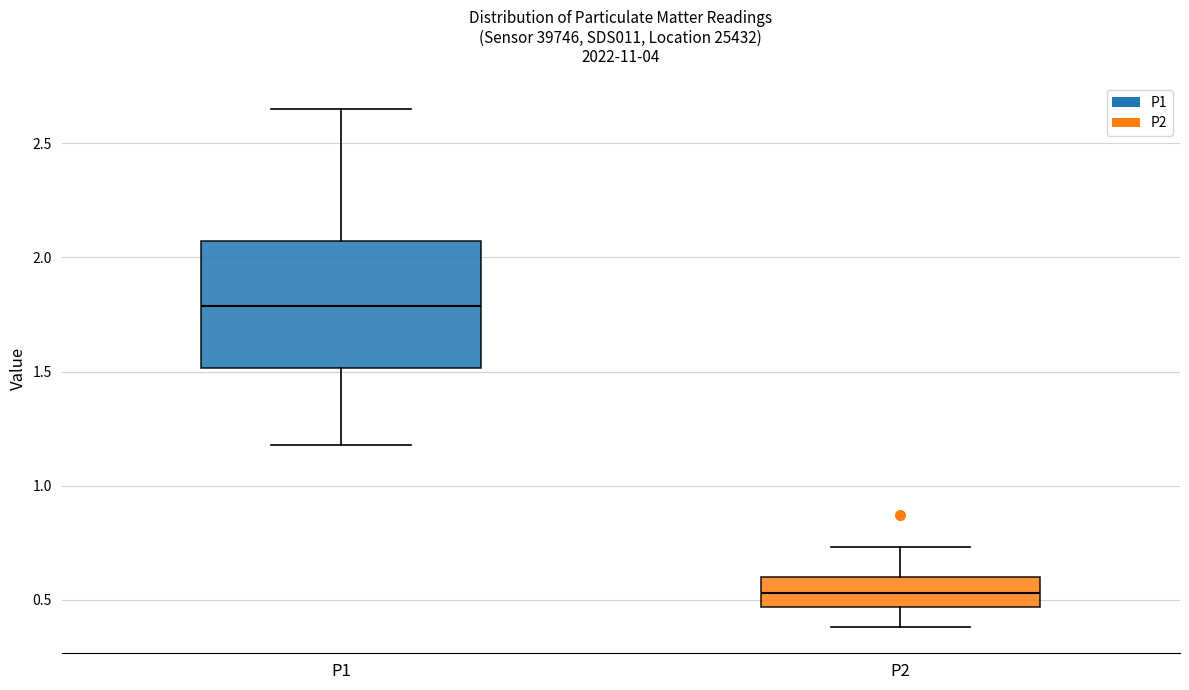

Reading left to right, transcribe this box plot: for each box, give where its median line is, the range the box spans, and where its two whiskers end, as read against the y-axis. The values are not printed on the chart, so give them approximately, as read against the axis.

P1: median 1.80, box 1.50 to 2.05, whiskers 1.20 to 2.65
P2: median 0.55, box 0.45 to 0.60, whiskers 0.40 to 0.75